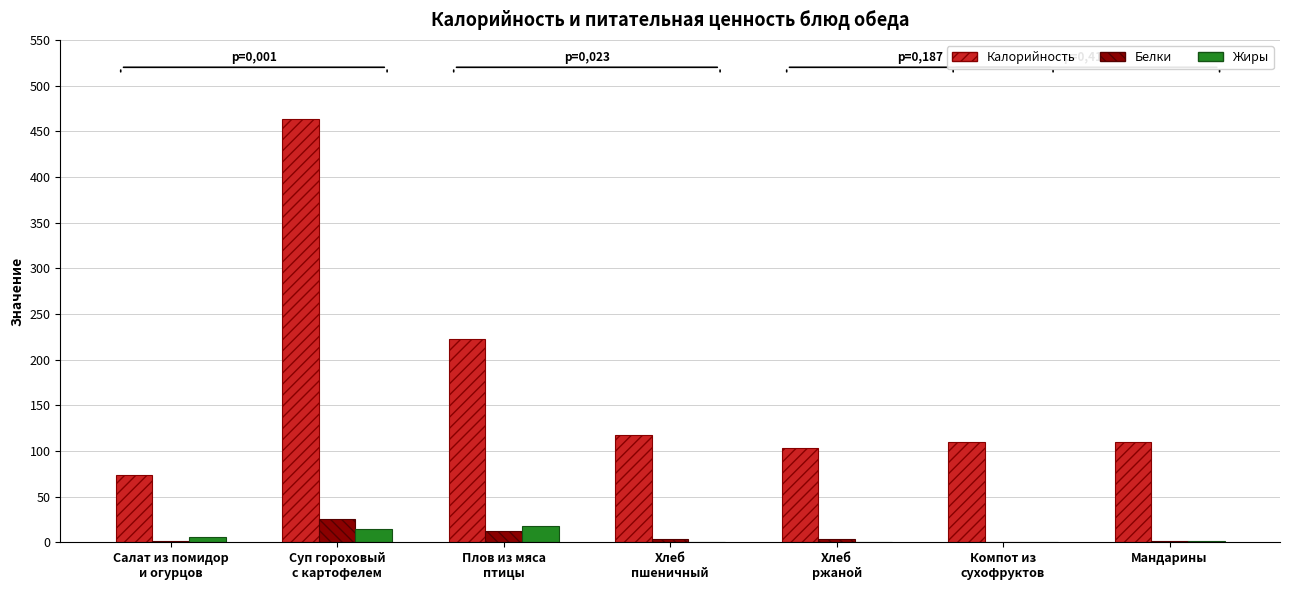

Which series has the largest total across all categories?

Калорийность